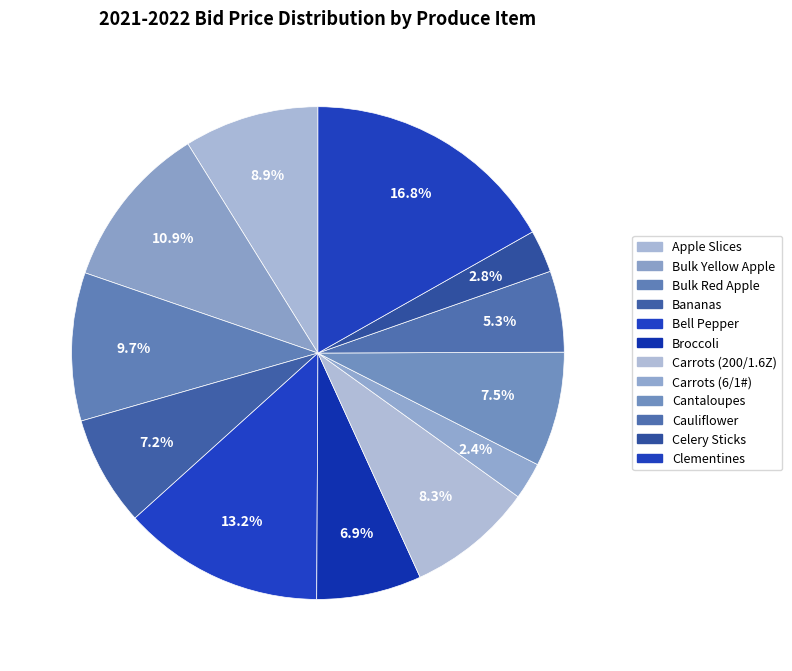

What portion of the pie excludes Bulk Red Apple?

90.3%